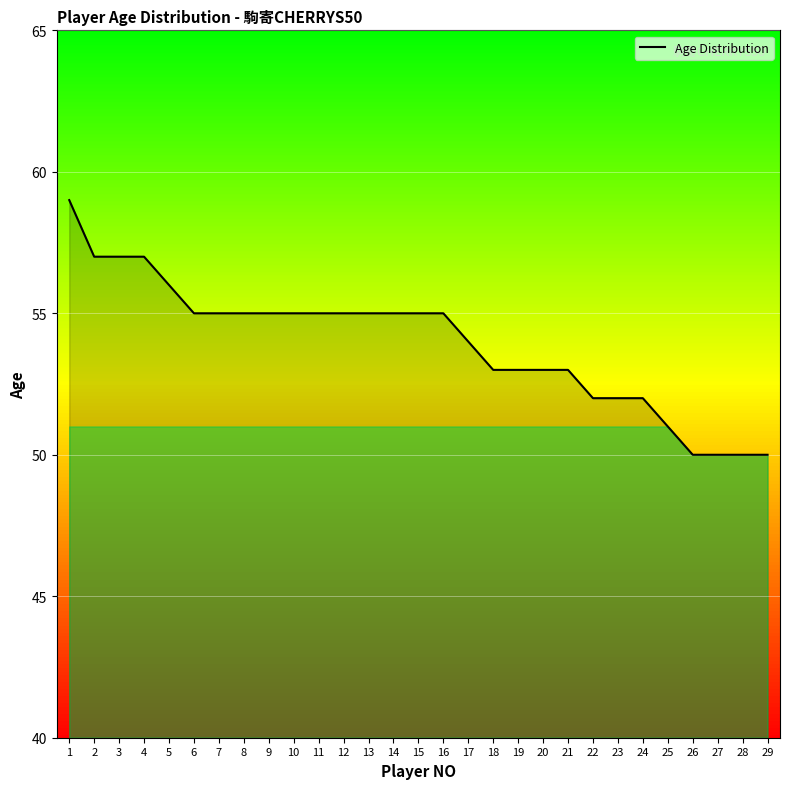

What is the average value?

54